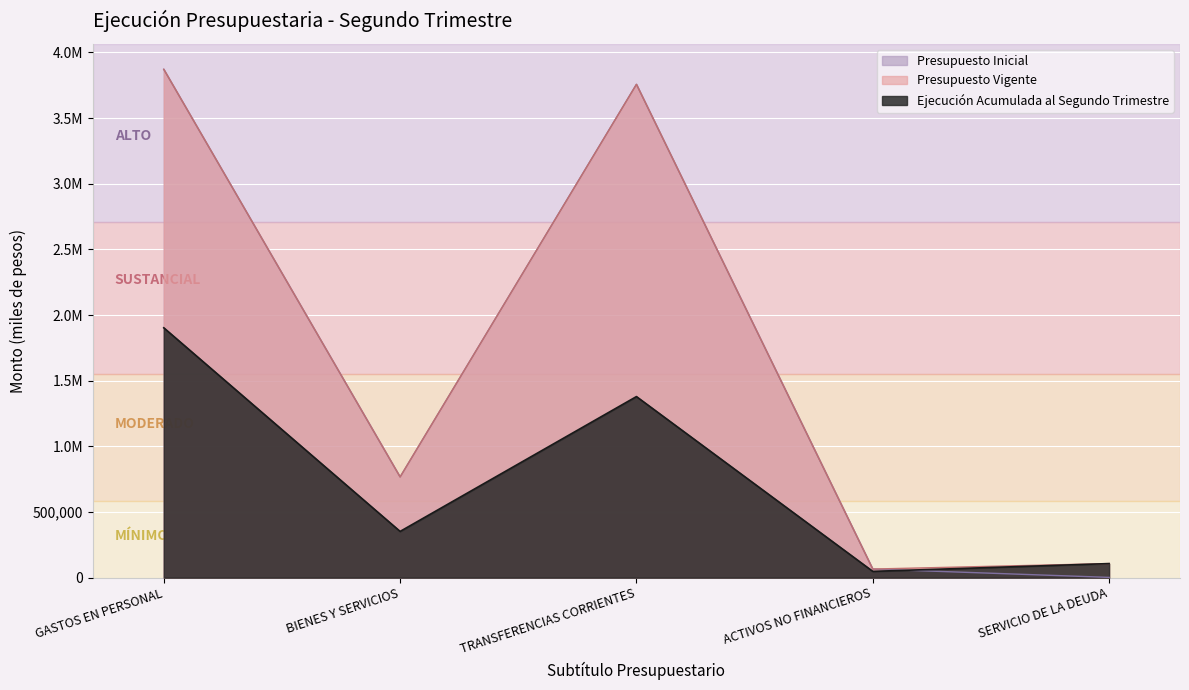

Rank the categories by Presupuesto Vigente value from lowest to highest.

ACTIVOS NO FINANCIEROS, SERVICIO DE LA DEUDA, BIENES Y SERVICIOS, TRANSFERENCIAS CORRIENTES, GASTOS EN PERSONAL